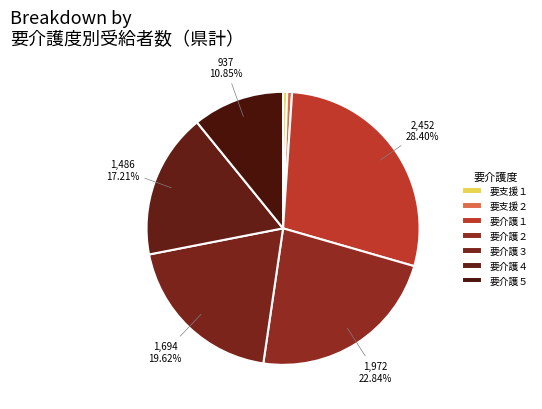

True or false: 要介護１ accounts for 18% of the total.

False